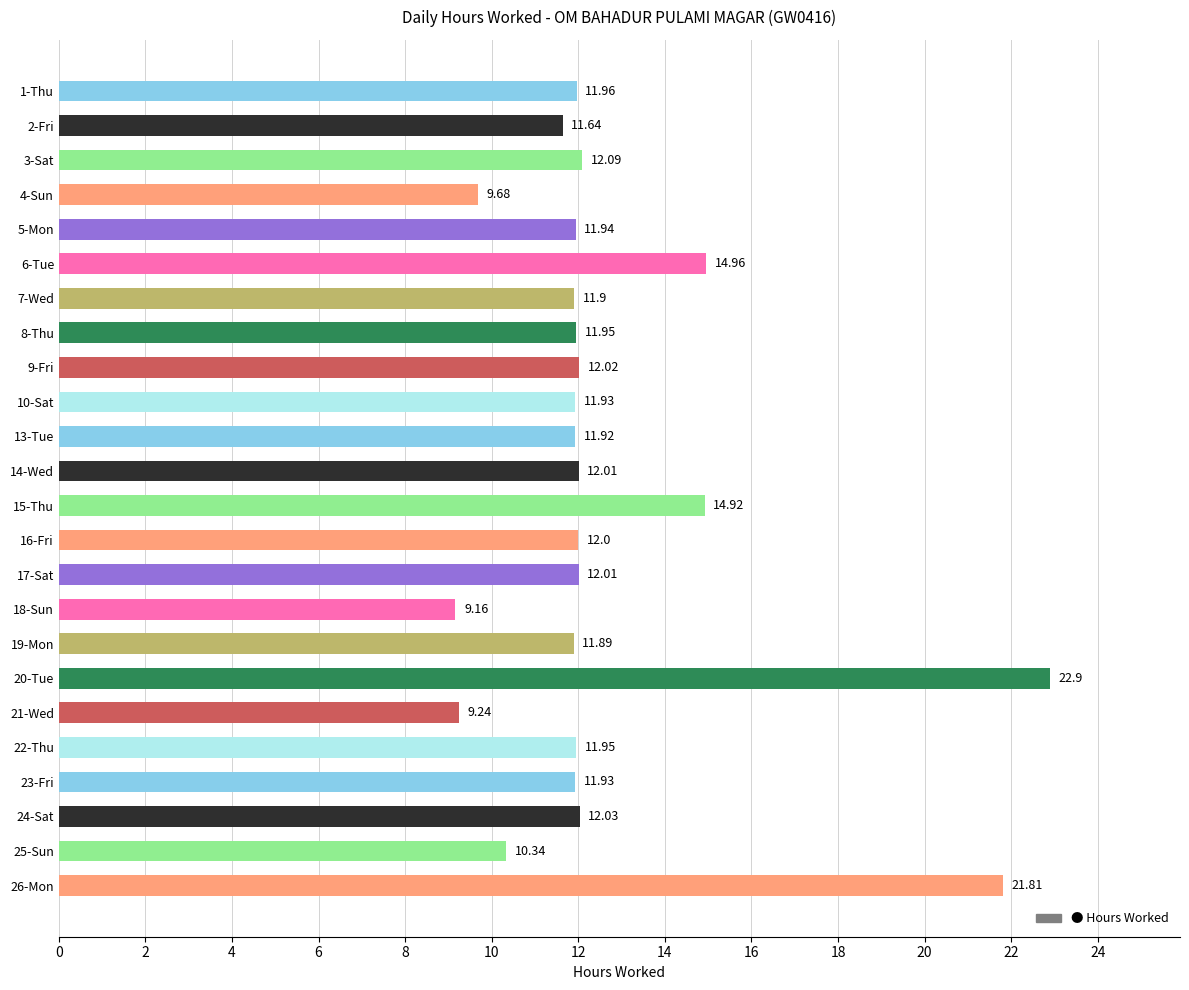

What is the difference between the maximum and minimum values?

13.7